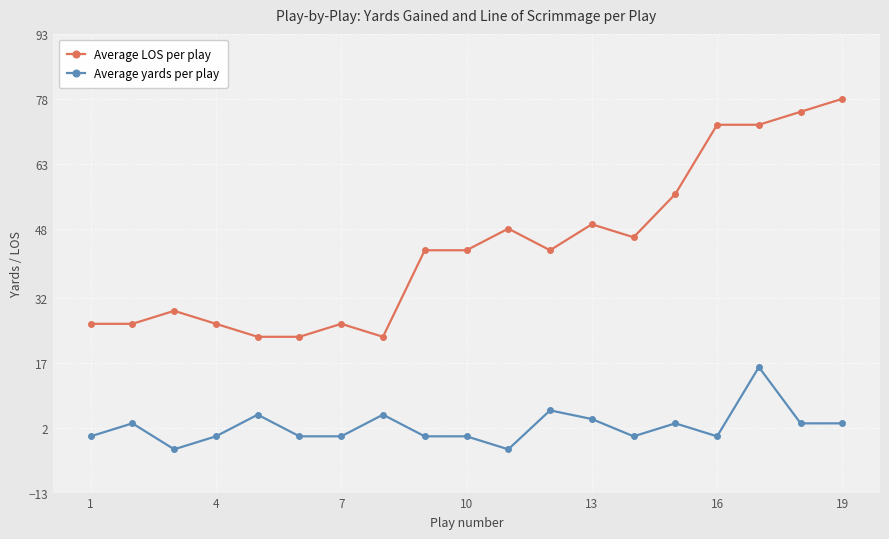

Is this an area chart (filled region under the line)?

No